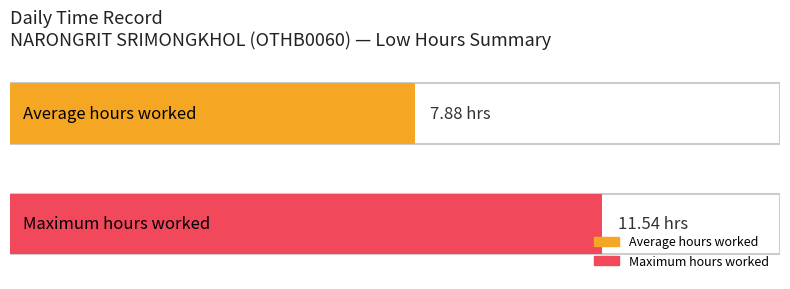

Which has a higher value, 29 or 22?

29